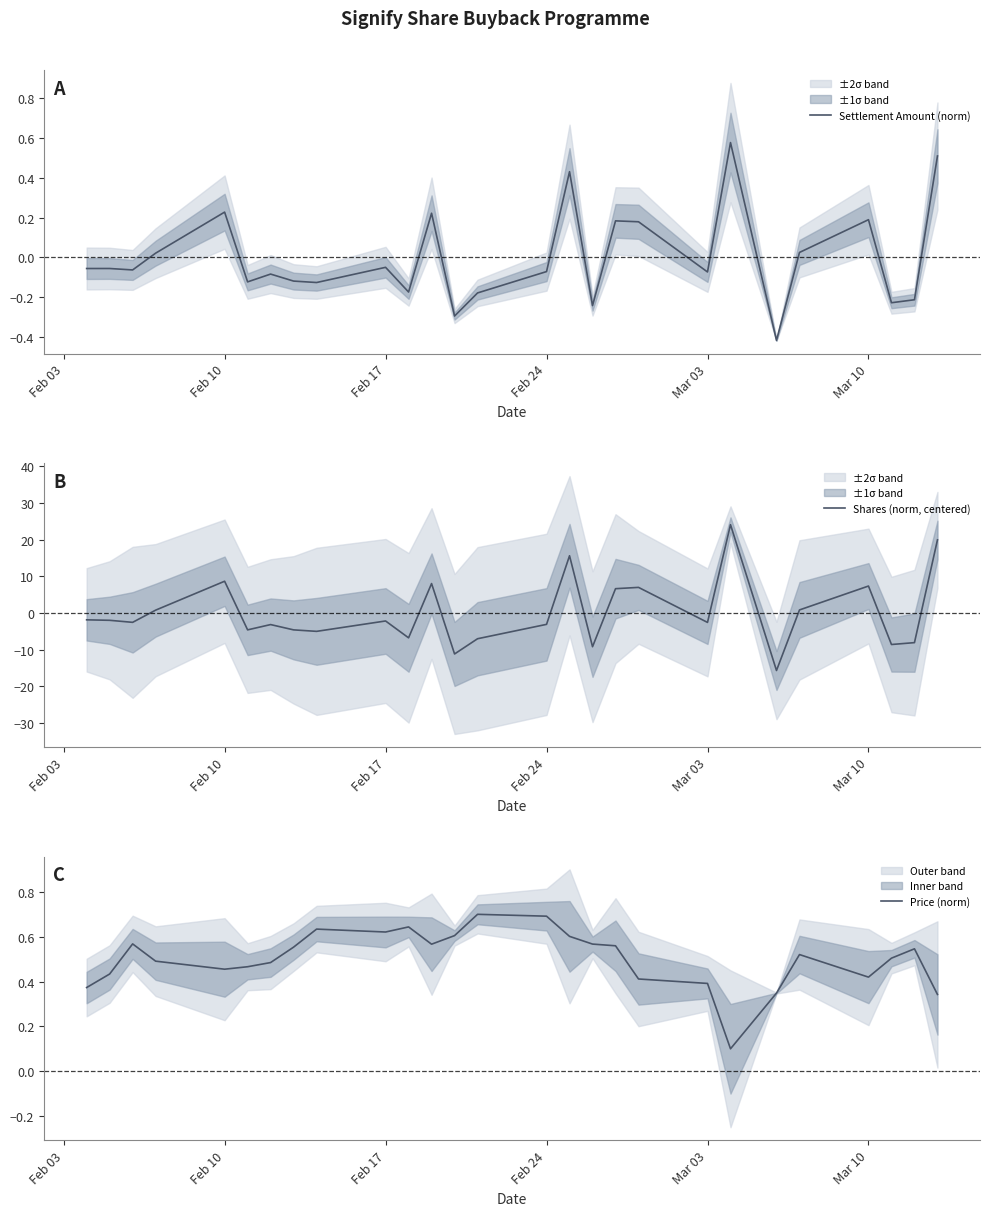

In Shares (norm, centered), how many points are lower than both neighbors (excluding endpoints)?

9